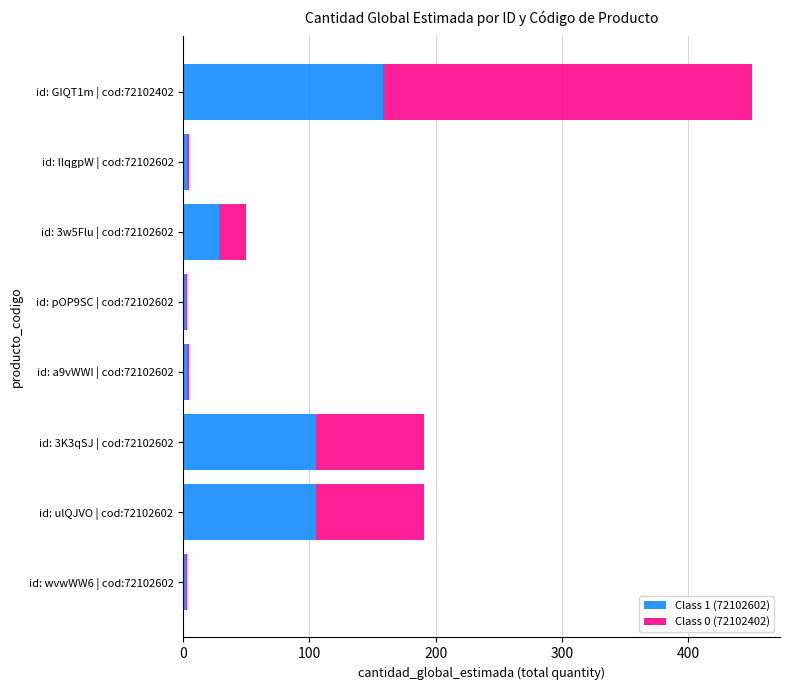

At which label does Class 1 (72102602) reach its peak?

id: GIQT1m | cod:72102402